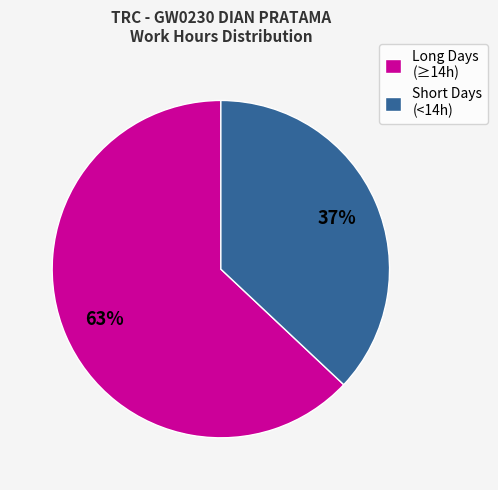

Count the number of slices in the pie.

2